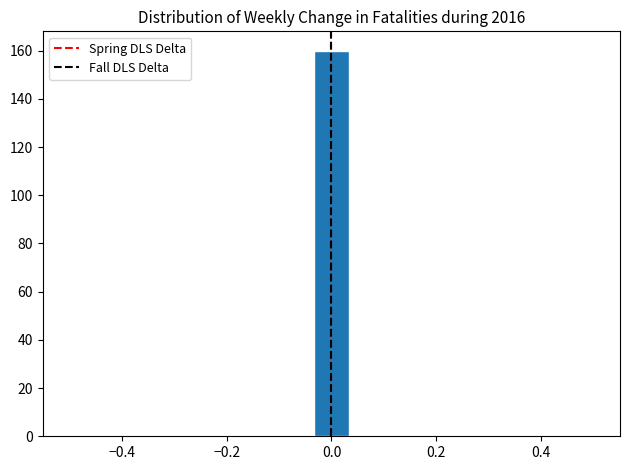

Read against the x-axis, roughly where is the centre of the tallest bar?

0.00